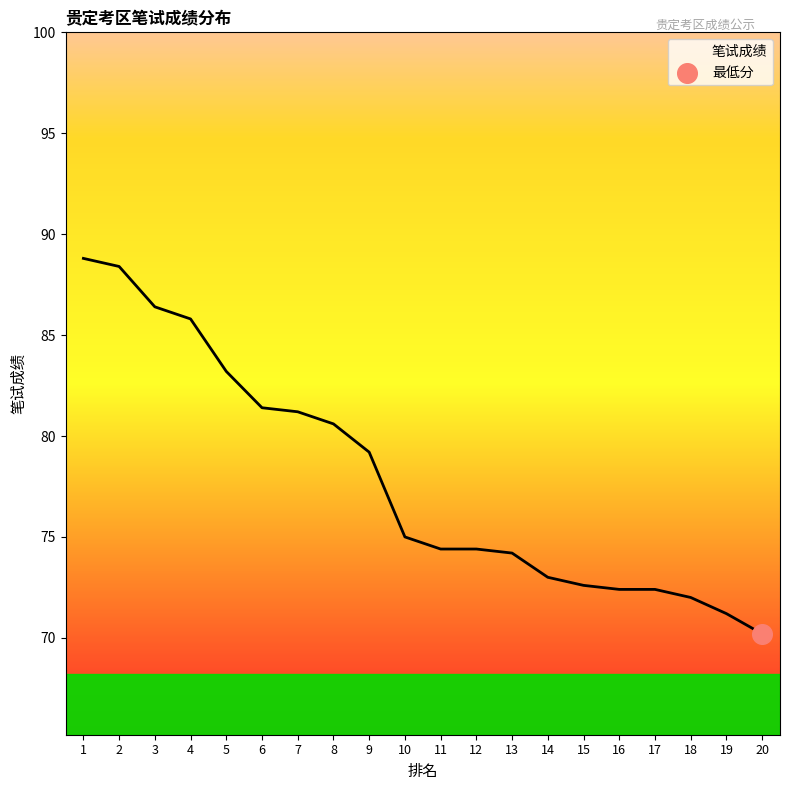

Approximately how many times larger is the value at 11 compared to 4?

0.9